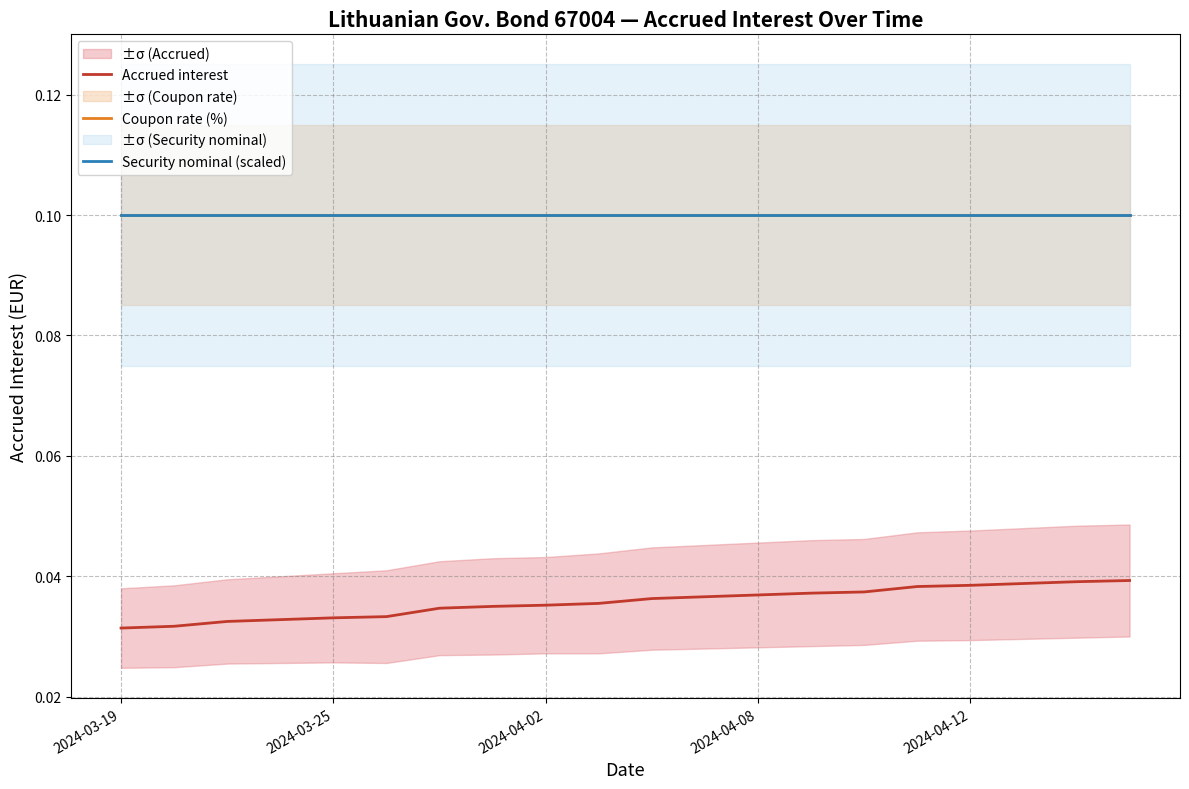

Which series changed the most between 7 and 13?

Accrued interest